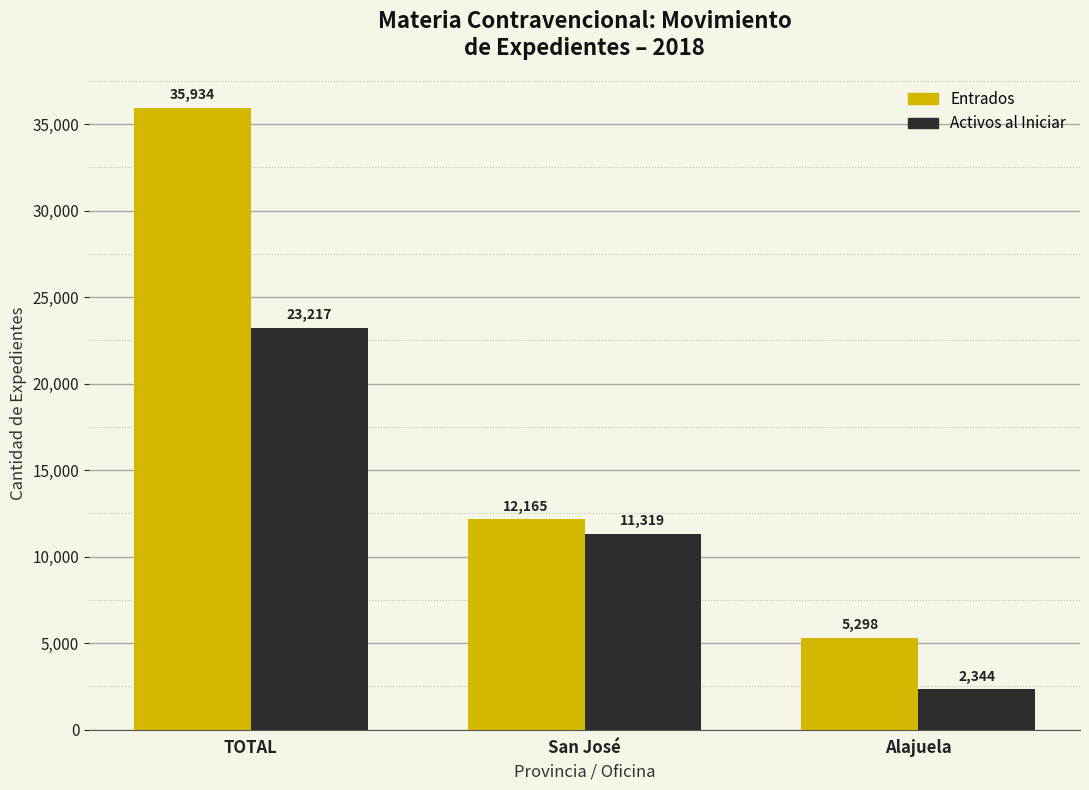

What is the sum of the Activos al Iniciar values at Alajuela and San José?

13663